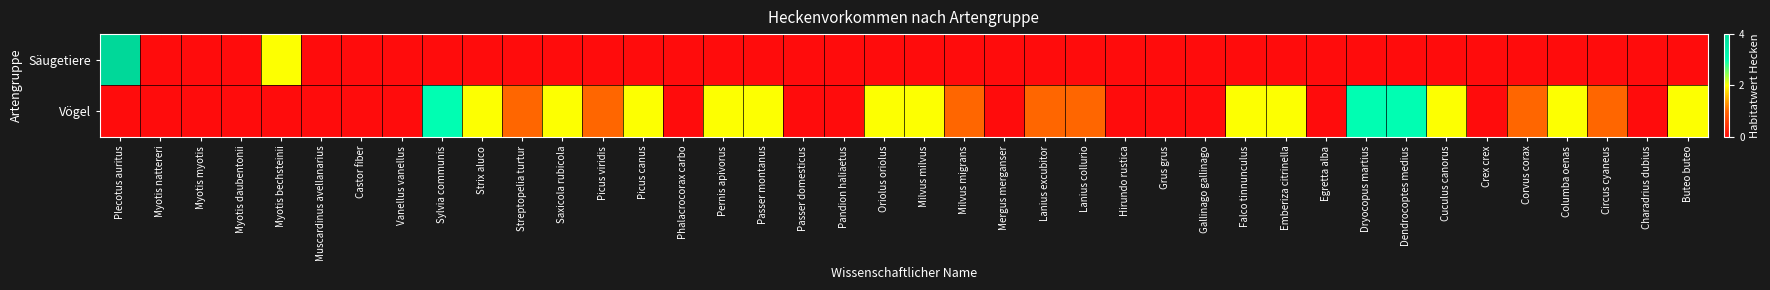

Reading left to right, transcribe all the data shown in this chart.

Säugetiere: Plecotus auritus=4	Myotis nattereri=0	Myotis myotis=0	Myotis daubentonii=0	Myotis bechsteinii=2	Muscardinus avellanarius=0	Castor fiber=0	Vanellus vanellus=0	Sylvia communis=0	Strix aluco=0	Streptopelia turtur=0	Saxicola rubicola=0	Picus viridis=0	Picus canus=0	Phalacrocorax carbo=0	Pernis apivorus=0	Passer montanus=0	Passer domesticus=0	Pandion haliaetus=0	Oriolus oriolus=0	Milvus milvus=0	Milvus migrans=0	Mergus merganser=0	Lanius excubitor=0	Lanius collurio=0	Hirundo rustica=0	Grus grus=0	Gallinago gallinago=0	Falco tinnunculus=0	Emberiza citrinella=0	Egretta alba=0	Dryocopus martius=0	Dendrocoptes medius=0	Cuculus canorus=0	Crex crex=0	Corvus corax=0	Columba oenas=0	Circus cyaneus=0	Charadrius dubius=0	Buteo buteo=0
Vögel: Plecotus auritus=0	Myotis nattereri=0	Myotis myotis=0	Myotis daubentonii=0	Myotis bechsteinii=0	Muscardinus avellanarius=0	Castor fiber=0	Vanellus vanellus=0	Sylvia communis=3	Strix aluco=2	Streptopelia turtur=1	Saxicola rubicola=2	Picus viridis=1	Picus canus=2	Phalacrocorax carbo=0	Pernis apivorus=2	Passer montanus=2	Passer domesticus=0	Pandion haliaetus=0	Oriolus oriolus=2	Milvus milvus=2	Milvus migrans=1	Mergus merganser=0	Lanius excubitor=1	Lanius collurio=1	Hirundo rustica=0	Grus grus=0	Gallinago gallinago=0	Falco tinnunculus=2	Emberiza citrinella=2	Egretta alba=0	Dryocopus martius=3	Dendrocoptes medius=3	Cuculus canorus=2	Crex crex=0	Corvus corax=1	Columba oenas=2	Circus cyaneus=1	Charadrius dubius=0	Buteo buteo=2